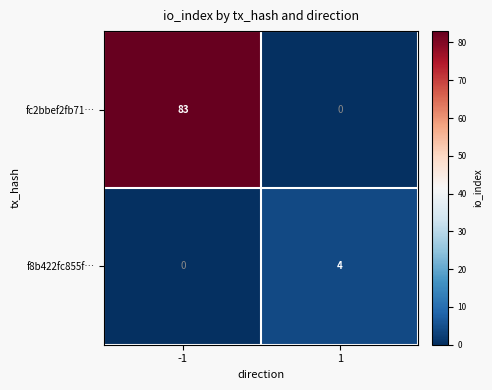

At which category is the sum across all series the highest?

-1